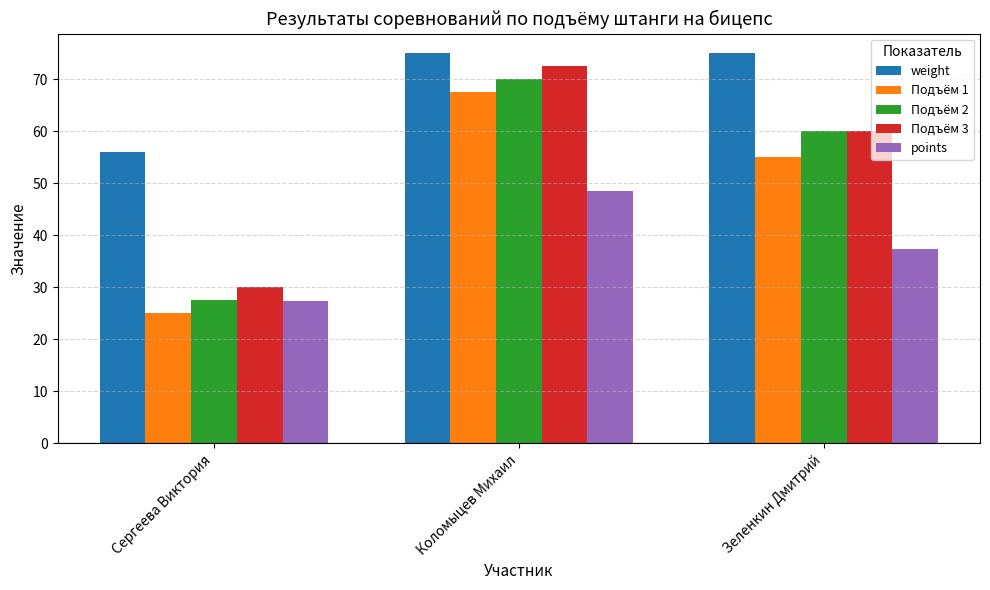

What is the sum of the Подъём 2 values at Коломыцев Михаил and Зеленкин Дмитрий?

130.0